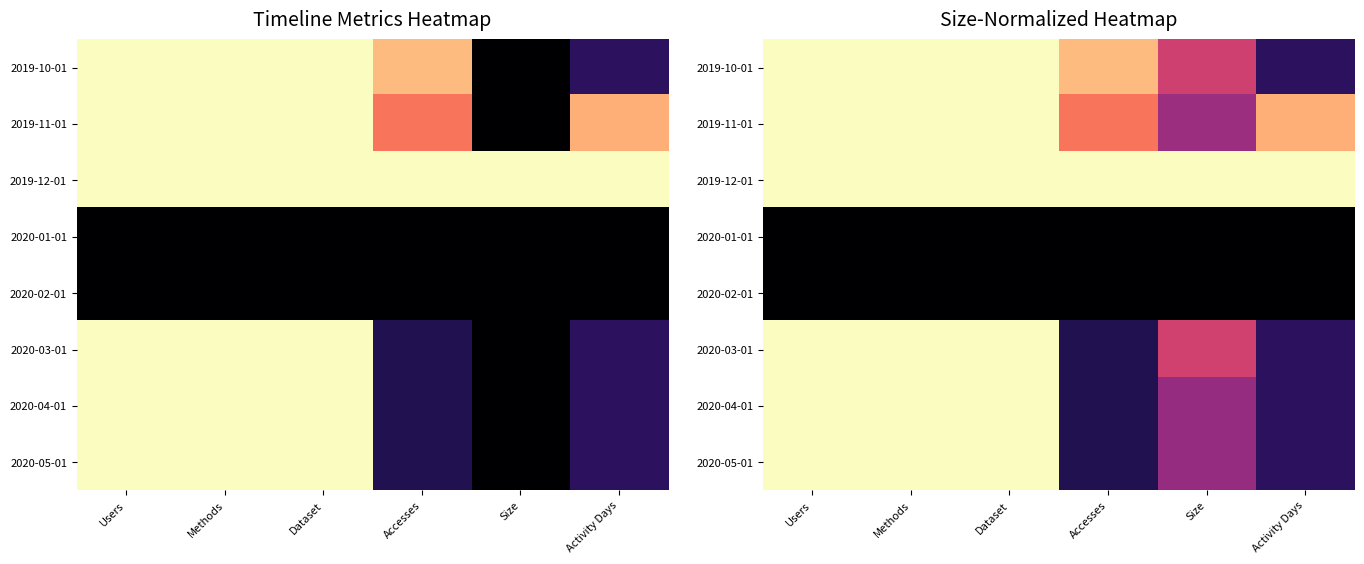

What is the sum of the 2019-12-01 values at Accesses and Methods?

2.0